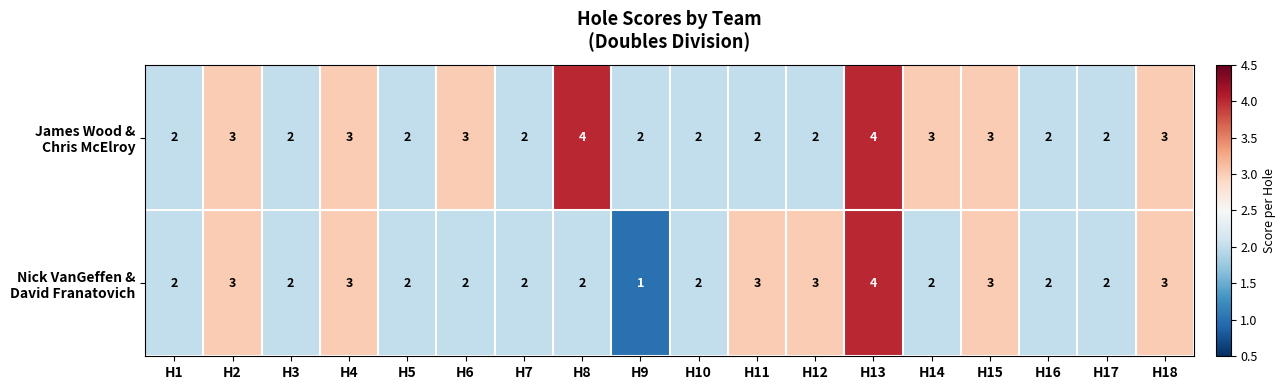

At which category is the sum across all series the highest?

H13